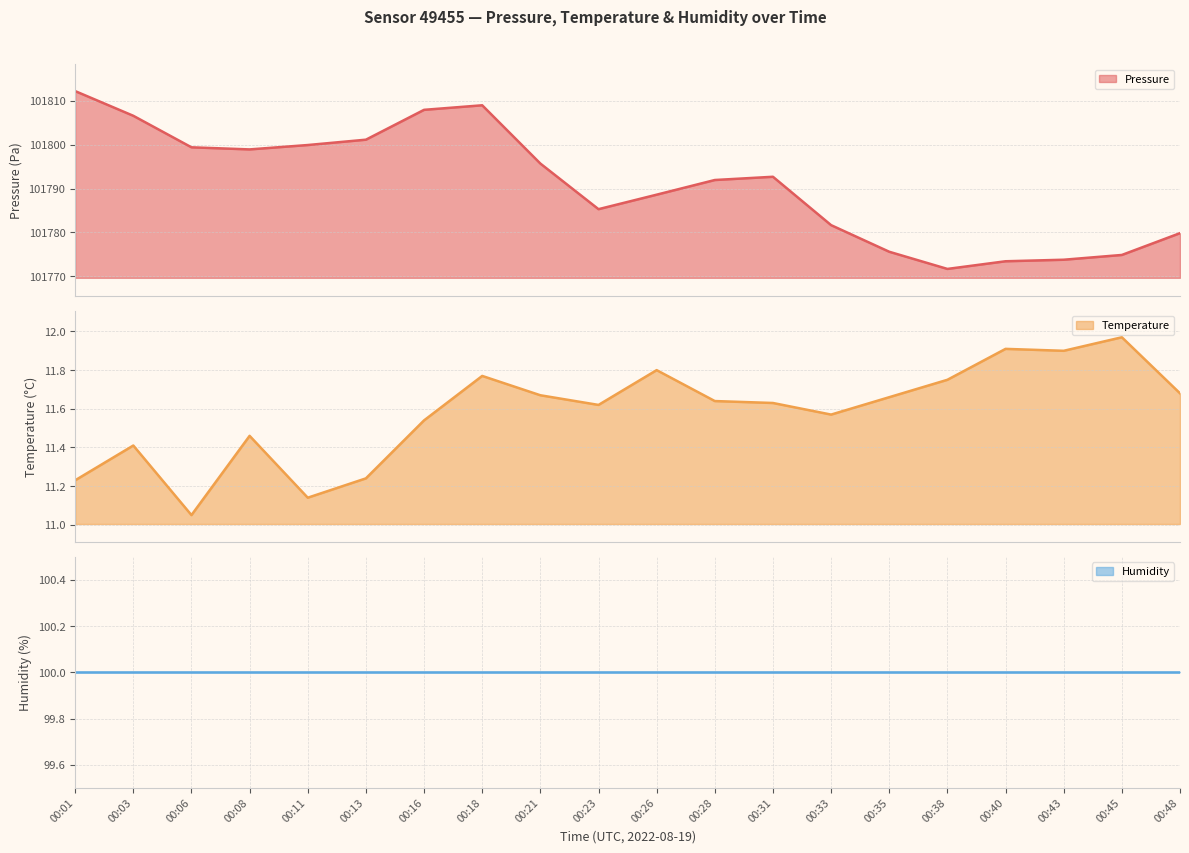

Rank the categories by temperature value from lowest to highest.

00:06, 00:11, 00:01, 00:13, 00:03, 00:08, 00:16, 00:33, 00:23, 00:31, 00:28, 00:35, 00:21, 00:48, 00:38, 00:18, 00:26, 00:43, 00:40, 00:45